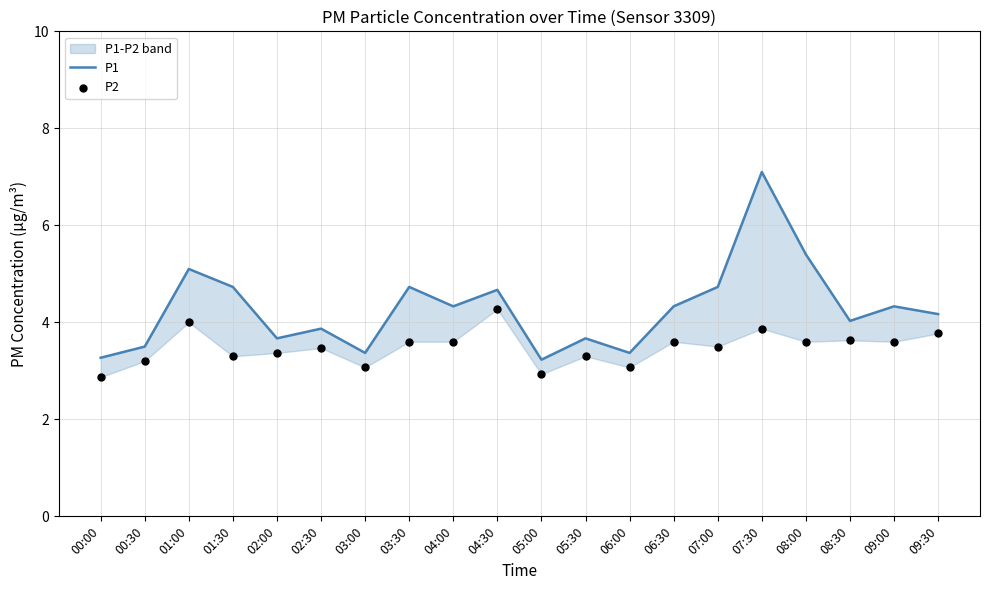

Which series reaches the maximum Y coordinate?

P1